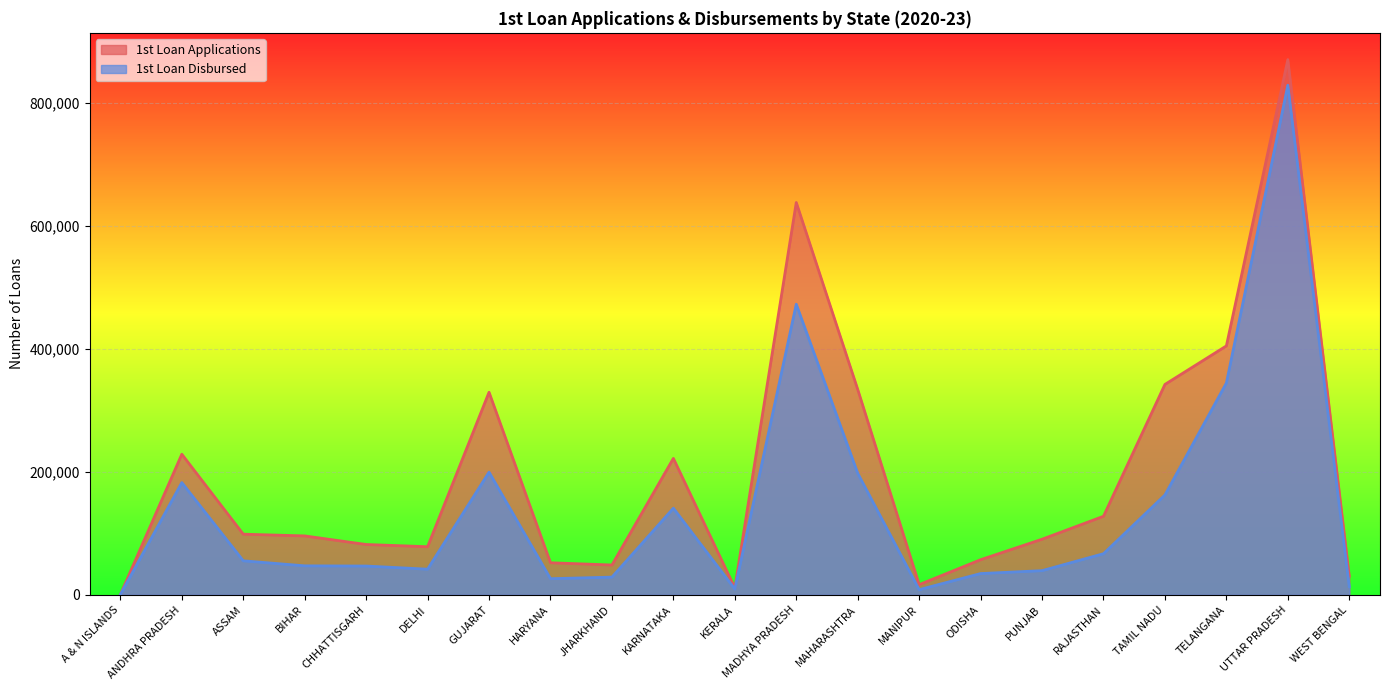

True or false: 1st Loan Applications and 1st Loan Disbursed intersect in this chart.

False